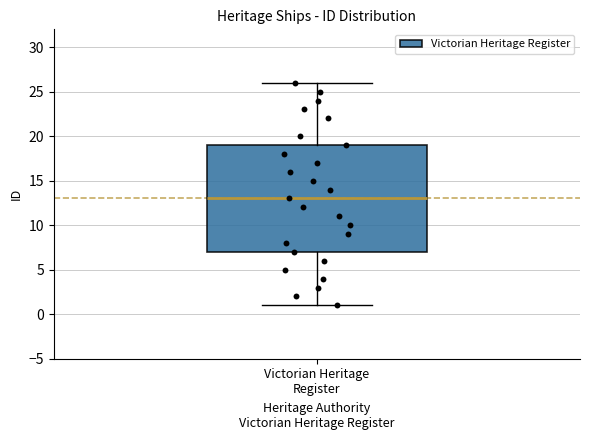

Read this box plot against the y-axis: the position of the median line, the range covered by the box, and the ends of both whiskers. The values are not printed on the chart, so give them approximately, as read against the axis.

median 13, box 7 to 19, whiskers 1 to 26